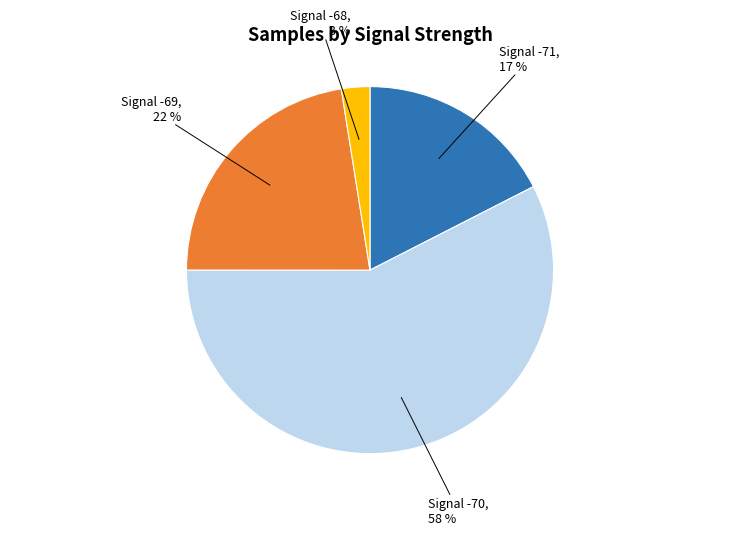

To the nearest percent, what is the average slice percentage?

25%